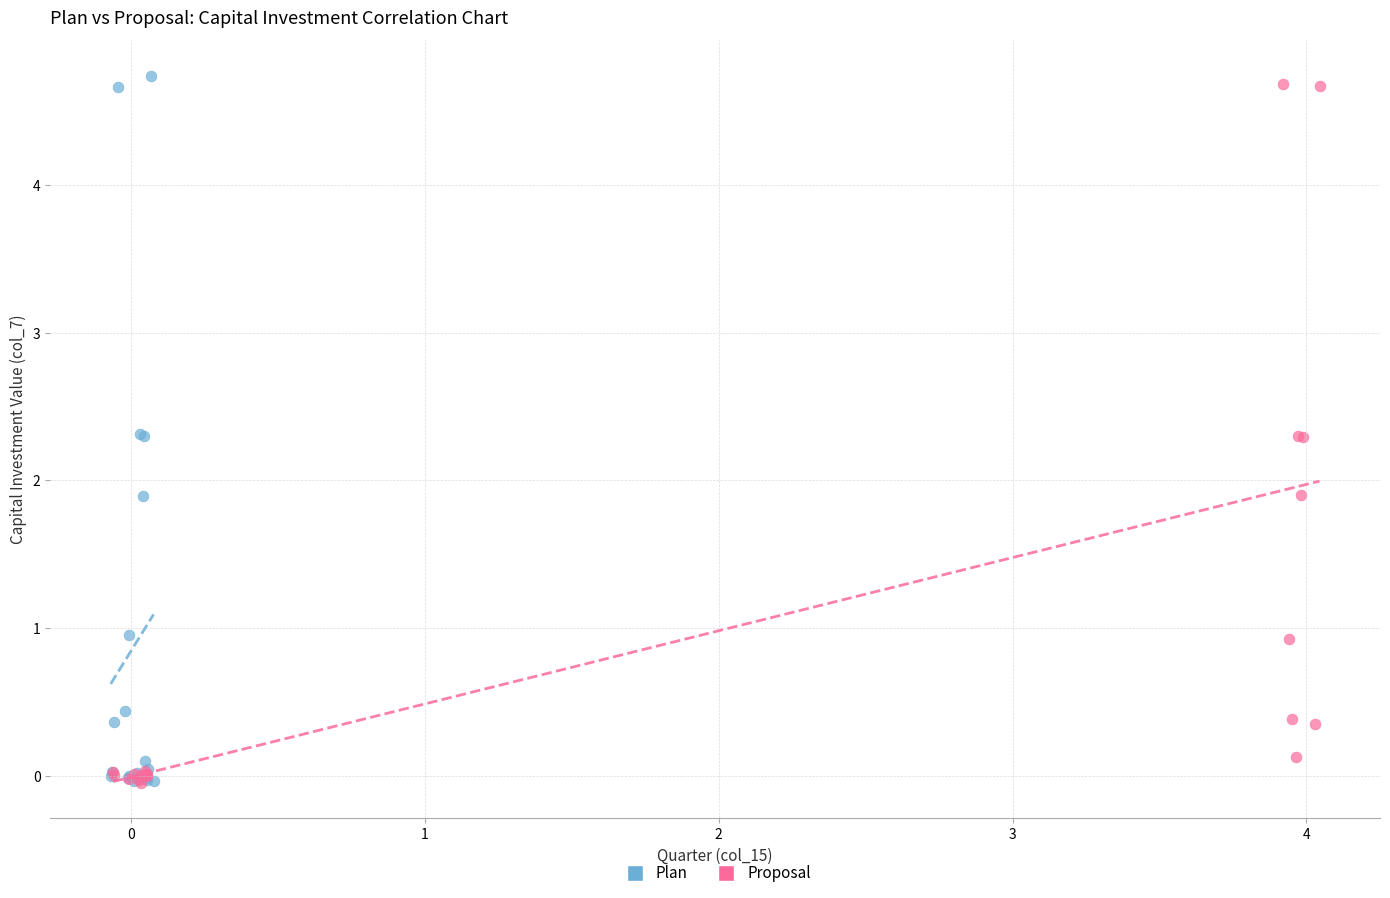

Which series has the largest Y range (max minus min)?

Plan